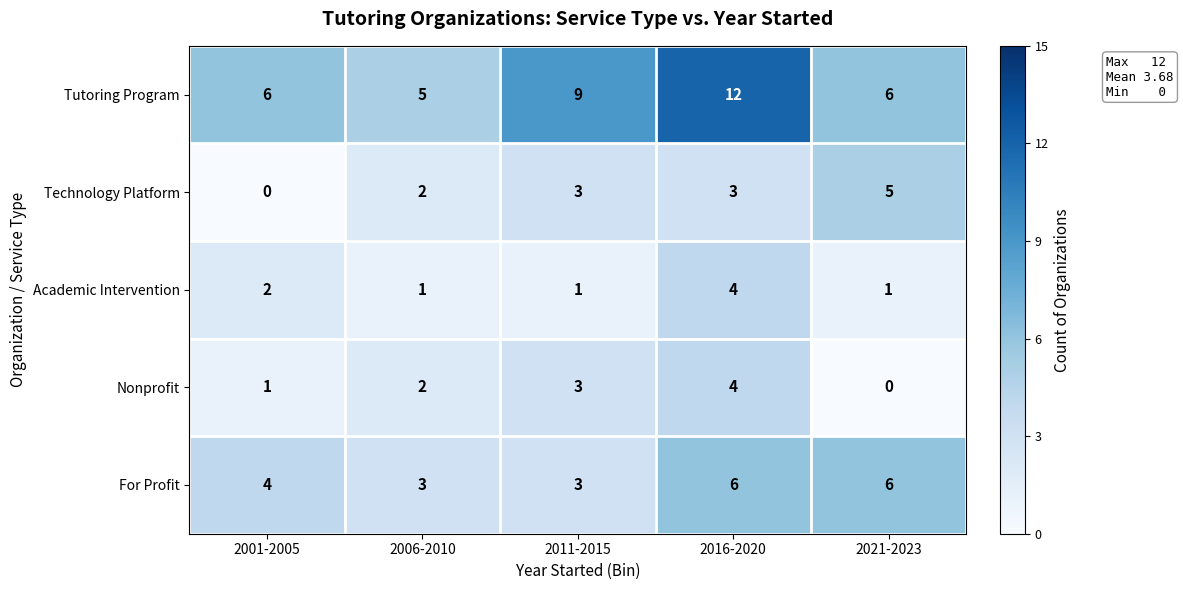

At how many categories does at least one series exceed 3?

5